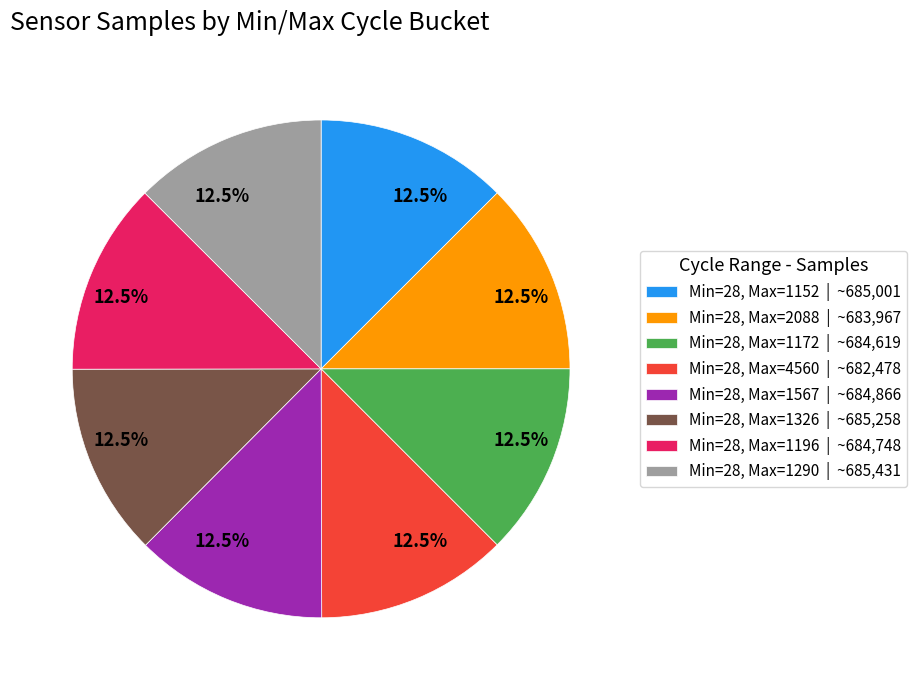

Is the sum of Min=28, Max=1567 | ~684,866 and Min=28, Max=1290 | ~685,431 greater than half?

No